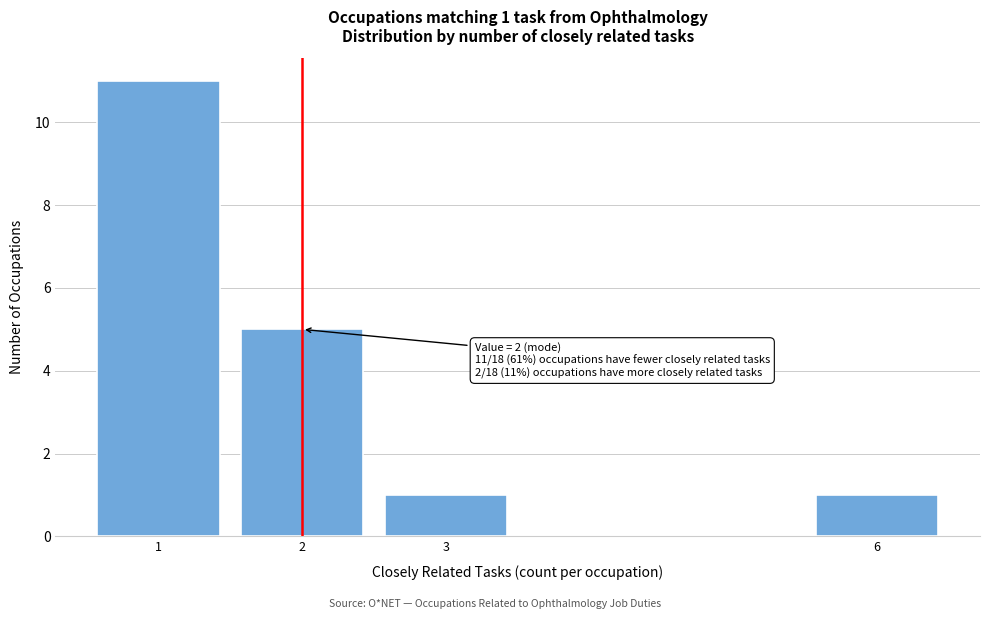

Reading right to left, extract all data points from this chart.

1	1	5	11